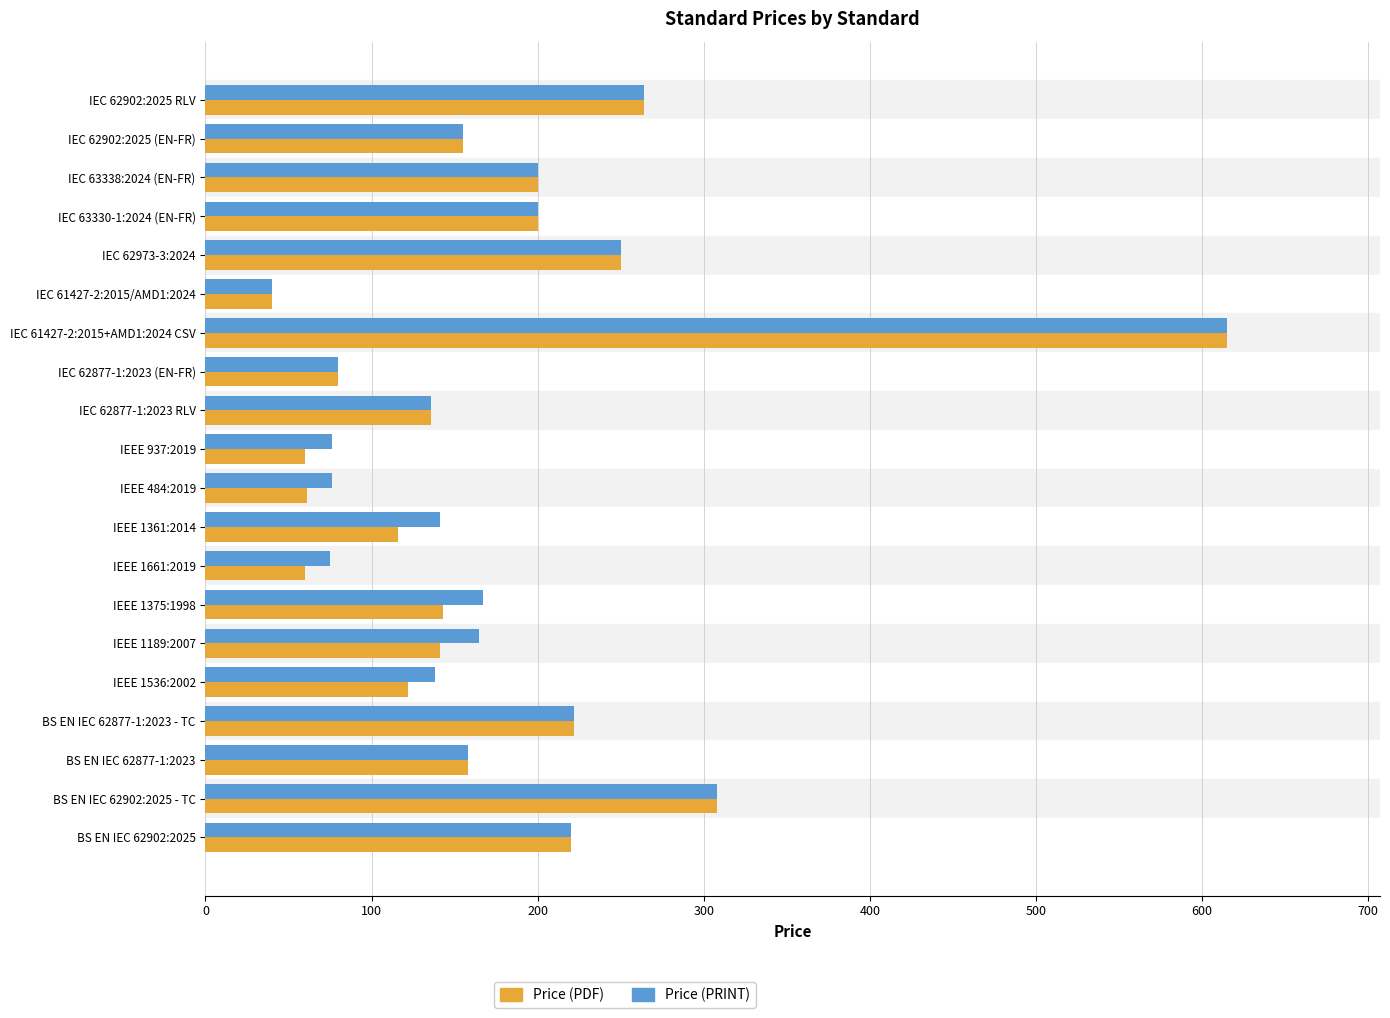

What is the spread (max minus min) of values at IEEE 1536:2002?

16